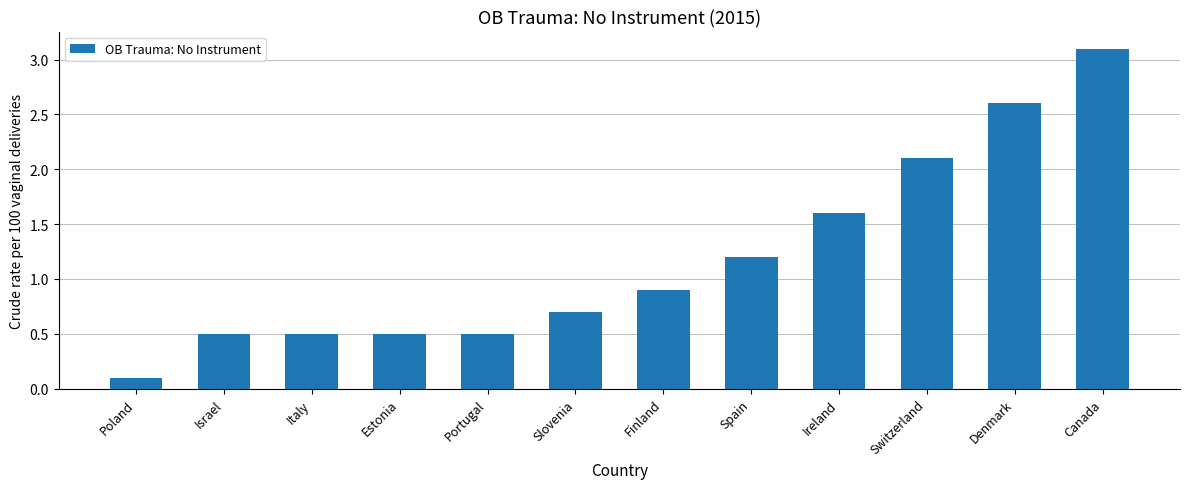

What position from the right is Italy?

10